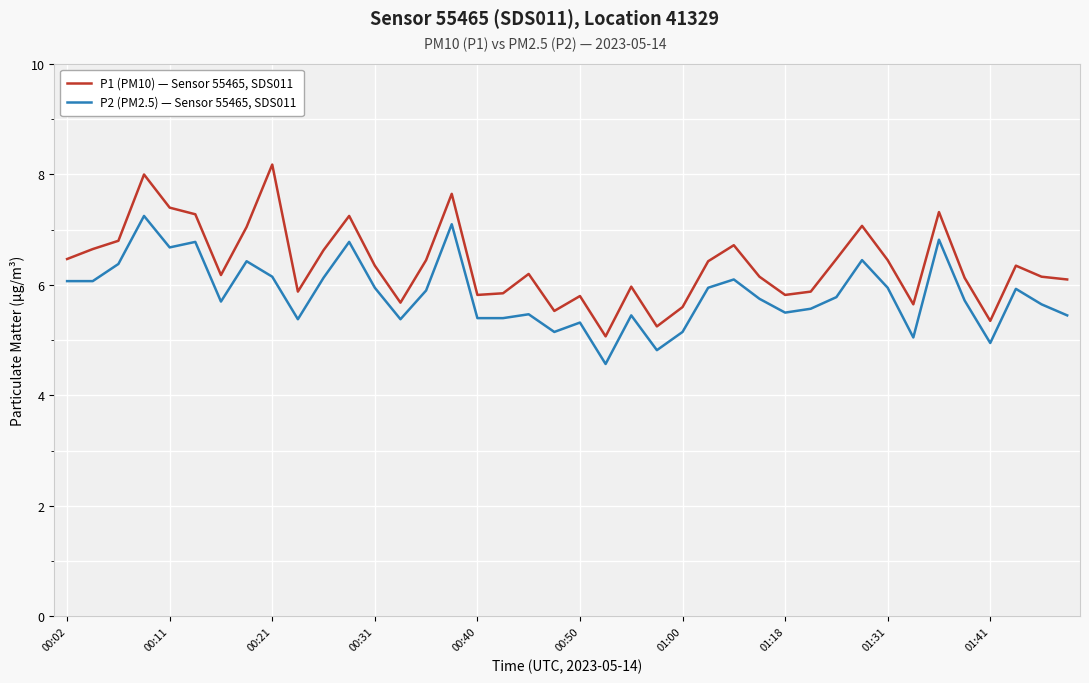

In P2 (PM2.5) — Sensor 55465, SDS011, how many points are higher than both neighbors (excluding endpoints)?

12